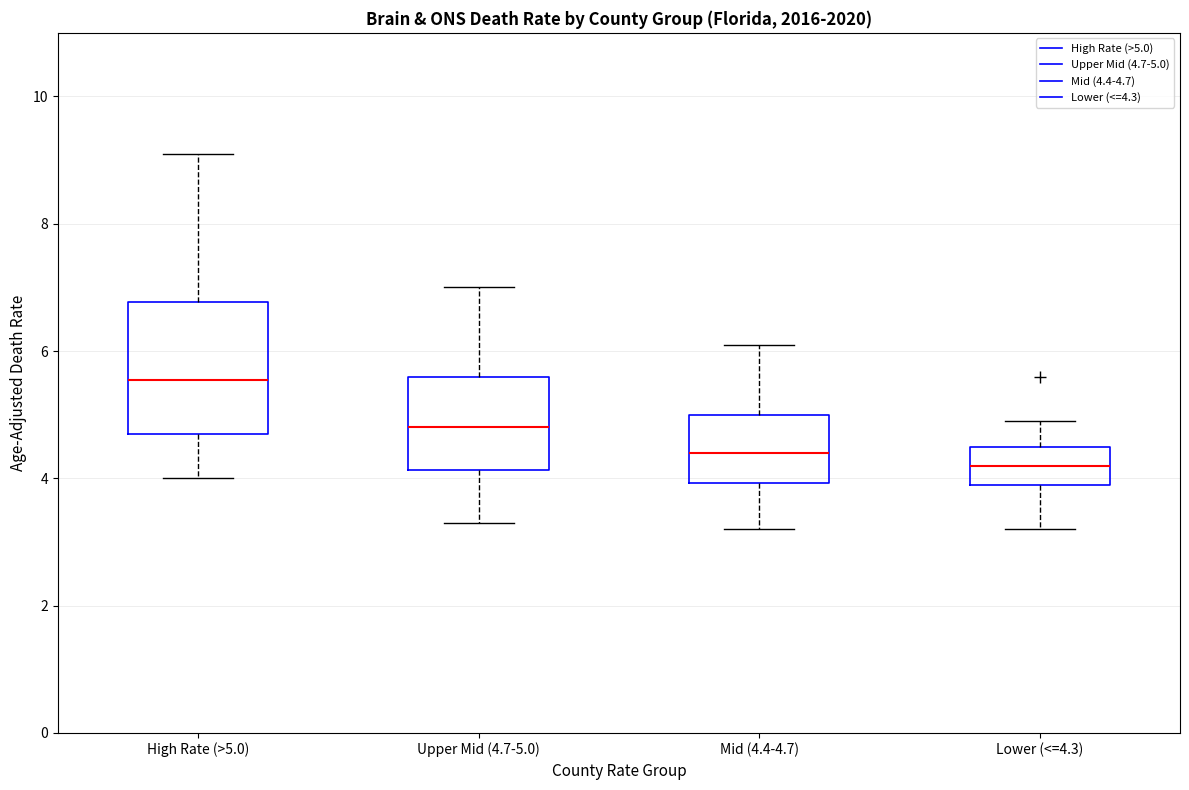

Where is the upper edge of the box for Upper Mid (4.7-5.0) on the y-axis? The values are not printed on the chart, so give them approximately, as read against the axis.

5.6